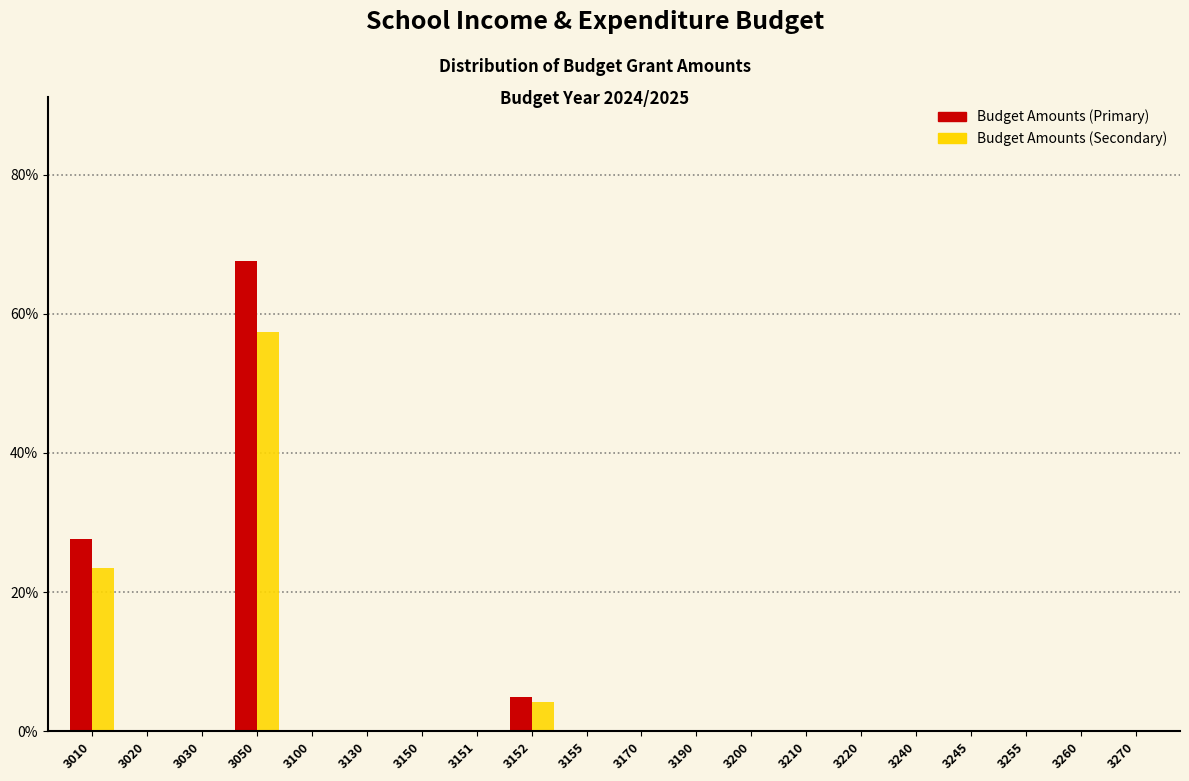

True or false: Budget Amounts (Secondary) has a value of 0.0 at 3220.

True